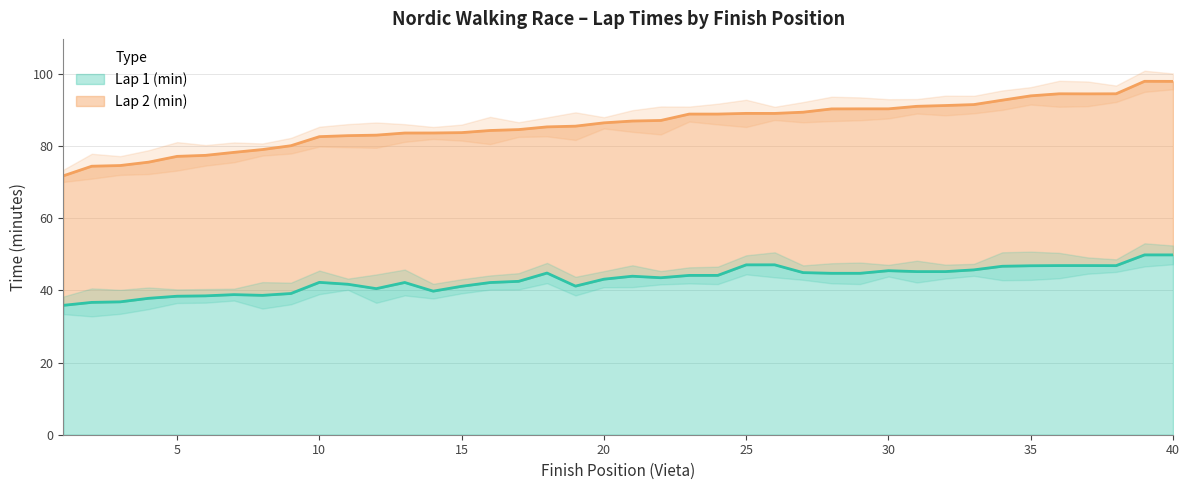

What is the sum of the values at 6 and 19?

79.7